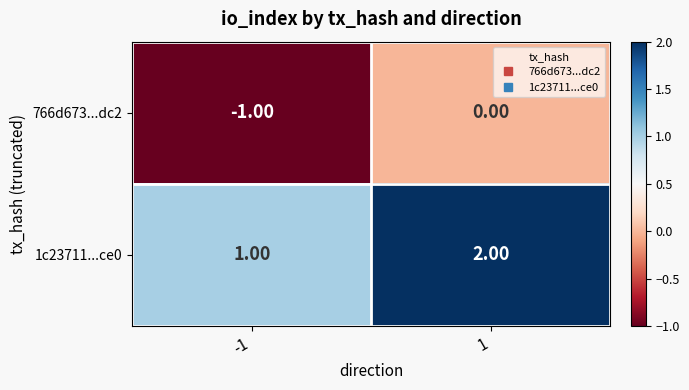

What is the difference between the highest and lowest values at 1?

2